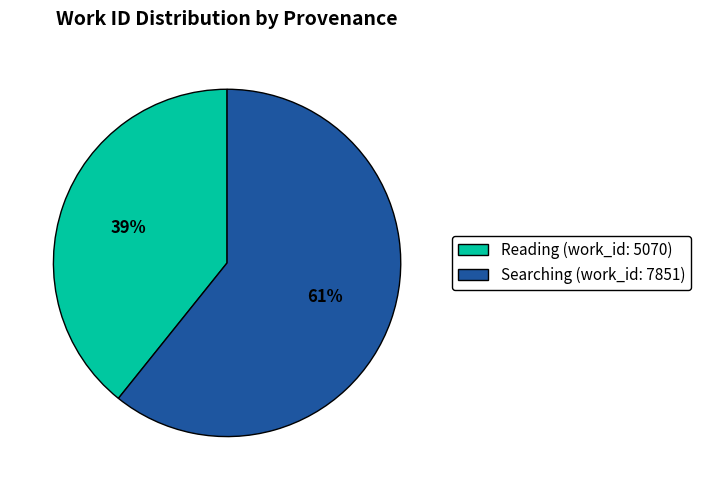

To the nearest percent, what is the difference between the Reading (work_id: 5070) and Searching (work_id: 7851) slice percentages?

22%